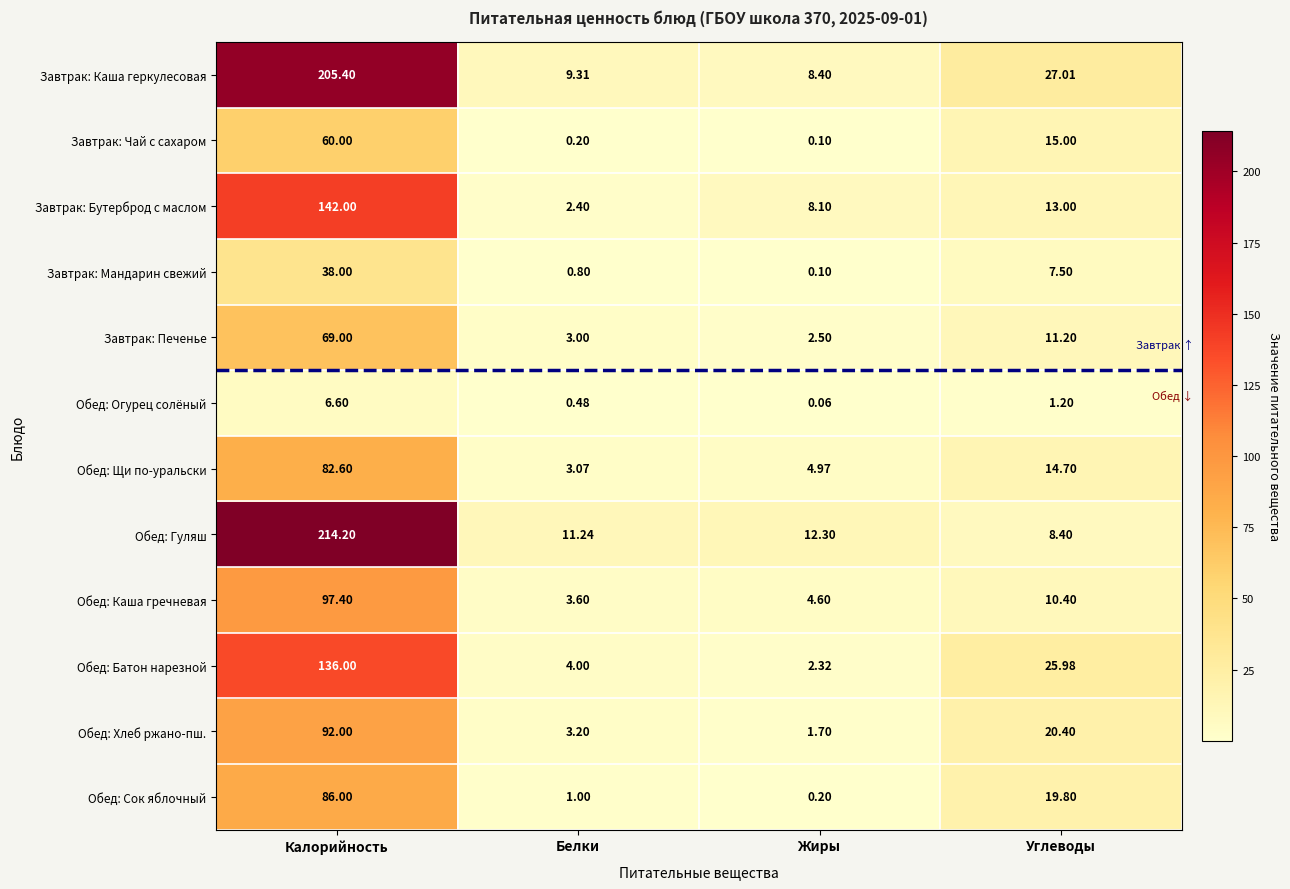

Which label corresponds to the largest value in the chart?

Калорийность